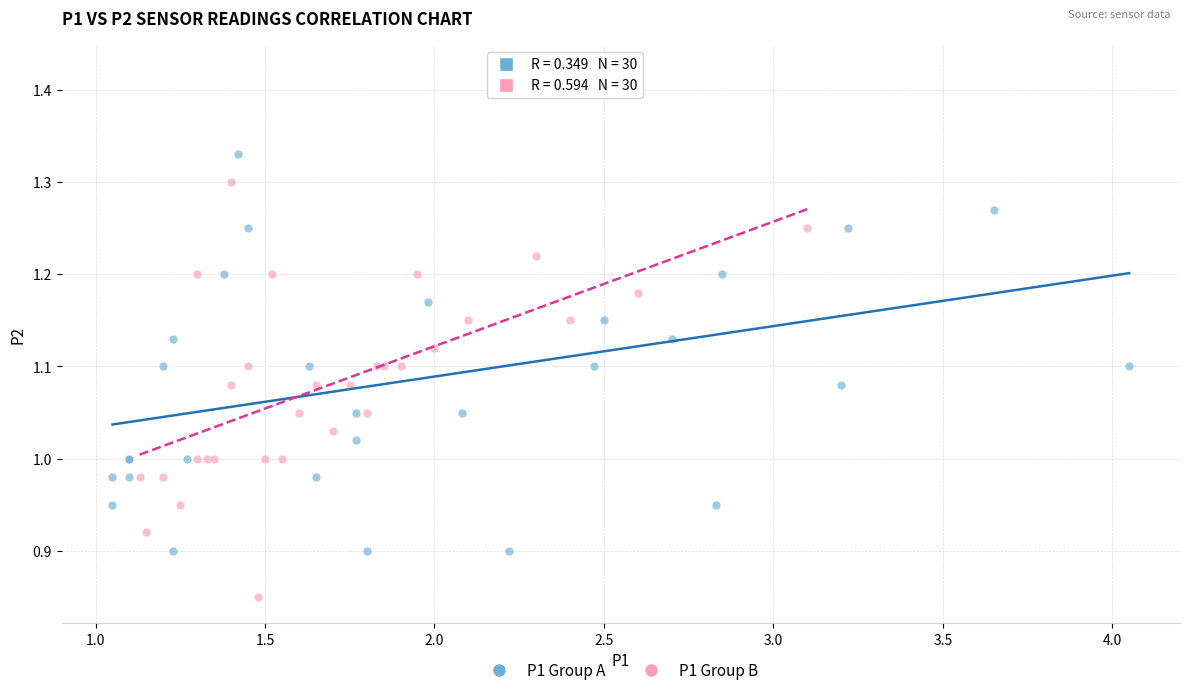

Which series reaches the maximum Y coordinate?

P1 Group A